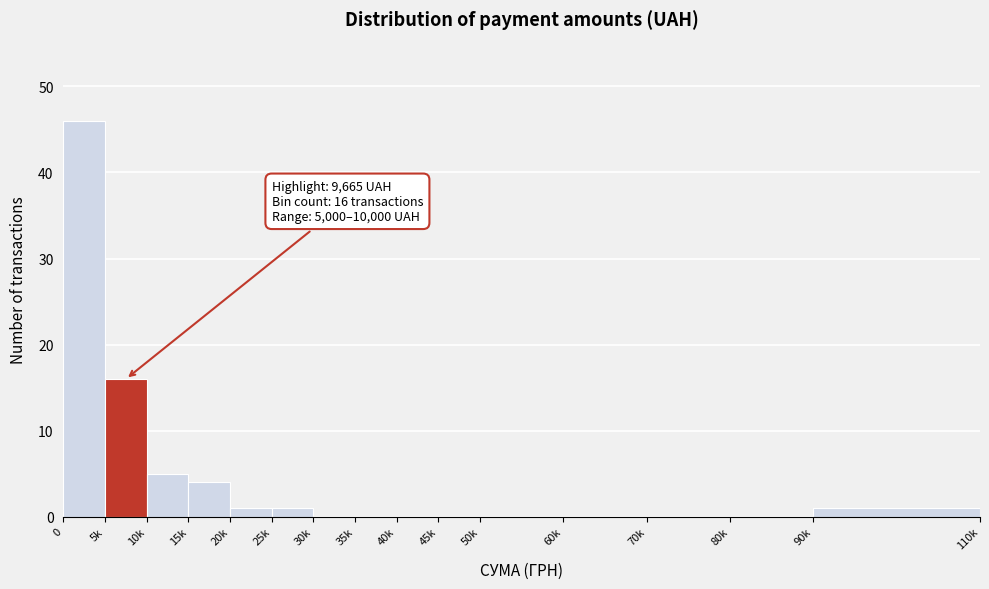

Reading left to right, list all the values displayed in this chart.

0=46	5k=16	10k=5	15k=4	20k=1	25k=1	30k=0	35k=0	40k=0	45k=0	50k=0	60k=0	70k=0	80k=0	90k=1